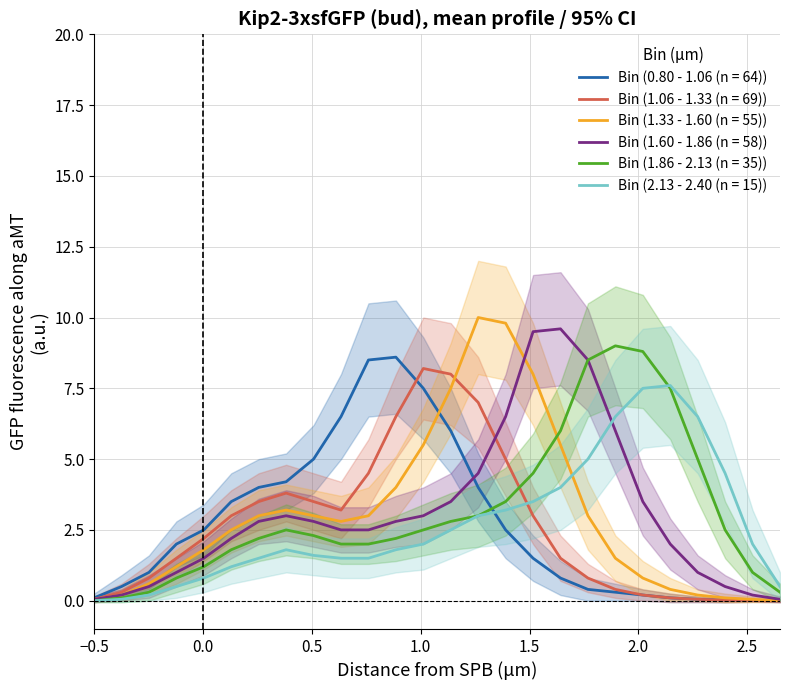

Reading left to right, transcribe all the data shown in this chart.

0.80 - 1.06 (n = 64): 0.1	0.5	1.0	2.0	2.5	3.5	4.0	4.2	5.0	6.5	8.5	8.6	7.5	6.0	4.0	2.5	1.5	0.8	0.4	0.3	0.2	0.1	0.1	0.0	0.0	0.0
1.06 - 1.33 (n = 69): 0.1	0.3	0.8	1.5	2.2	3.0	3.5	3.8	3.5	3.2	4.5	6.5	8.2	8.0	7.0	5.0	3.0	1.5	0.8	0.4	0.2	0.1	0.1	0.0	0.0	0.0
1.33 - 1.60 (n = 55): 0.1	0.2	0.6	1.2	1.8	2.5	3.0	3.2	3.0	2.8	3.0	4.0	5.5	7.5	10.0	9.8	8.0	5.5	3.0	1.5	0.8	0.4	0.2	0.1	0.1	0.0
1.60 - 1.86 (n = 58): 0.1	0.2	0.5	1.0	1.5	2.2	2.8	3.0	2.8	2.5	2.5	2.8	3.0	3.5	4.5	6.5	9.5	9.6	8.5	6.0	3.5	2.0	1.0	0.5	0.2	0.1
1.86 - 2.13 (n = 35): 0.0	0.1	0.3	0.8	1.2	1.8	2.2	2.5	2.3	2.0	2.0	2.2	2.5	2.8	3.0	3.5	4.5	6.0	8.5	9.0	8.8	7.5	5.0	2.5	1.0	0.3
2.13 - 2.40 (n = 15): 0.0	0.1	0.2	0.5	0.8	1.2	1.5	1.8	1.6	1.5	1.5	1.8	2.0	2.5	3.0	3.2	3.5	4.0	5.0	6.5	7.5	7.6	6.5	4.5	2.0	0.5